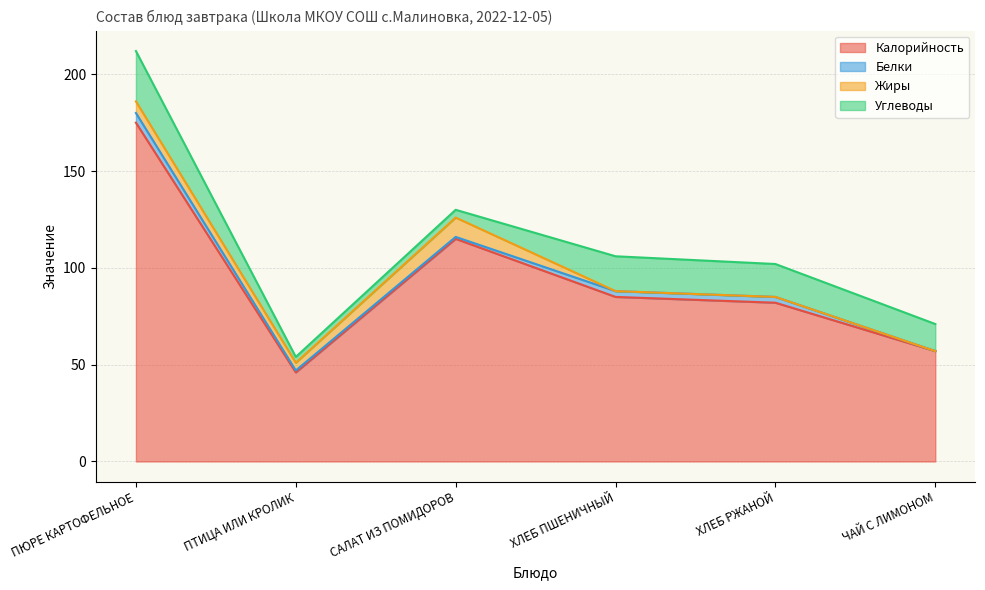

The value of Углеводы at ПЮРЕ КАРТОФЕЛЬНОЕ is 45. True or false?

False